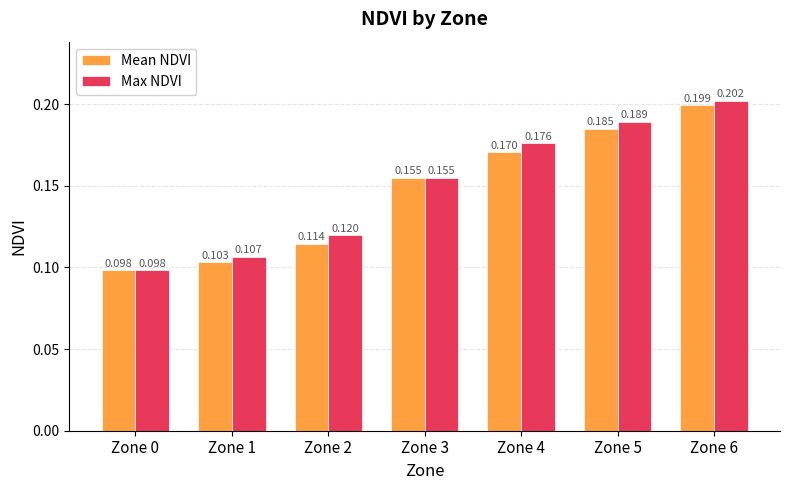

Rank the series at Zone 4 from highest to lowest value.

Max NDVI, Mean NDVI